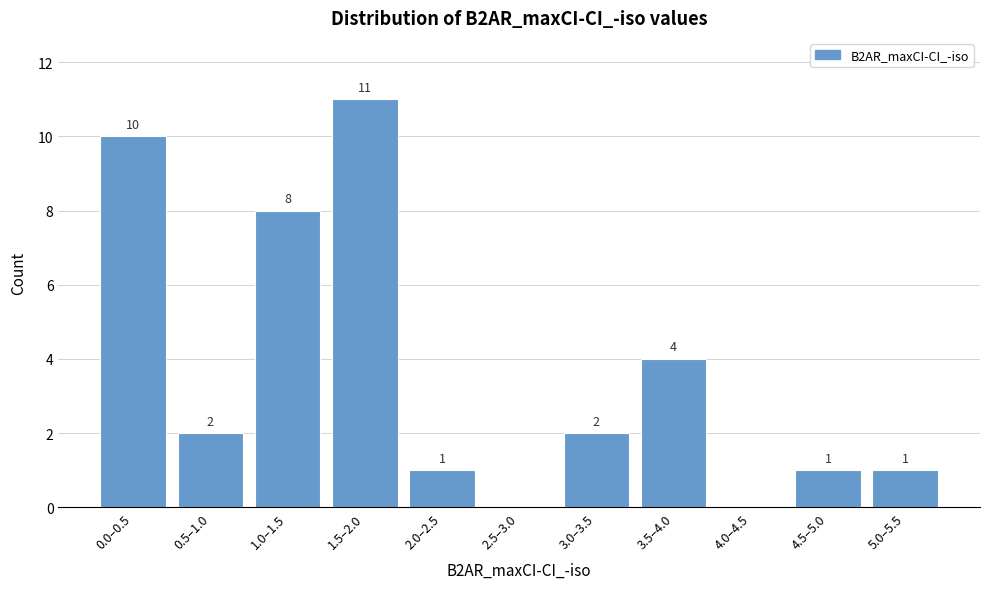

Reading left to right, extract all data points from this chart.

0.0–0.5=10	0.5–1.0=2	1.0–1.5=8	1.5–2.0=11	2.0–2.5=1	2.5–3.0=0	3.0–3.5=2	3.5–4.0=4	4.0–4.5=0	4.5–5.0=1	5.0–5.5=1